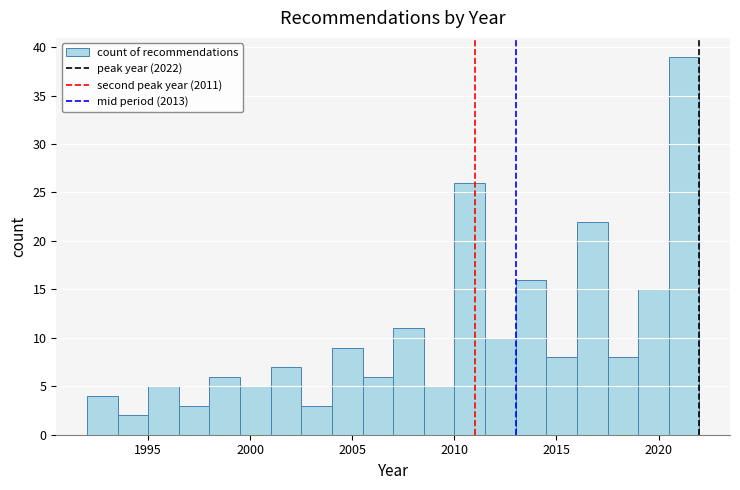

Around what value on the x-axis is the tallest bar? Give the approximate position of its centre, as read against the axis.

2021.5